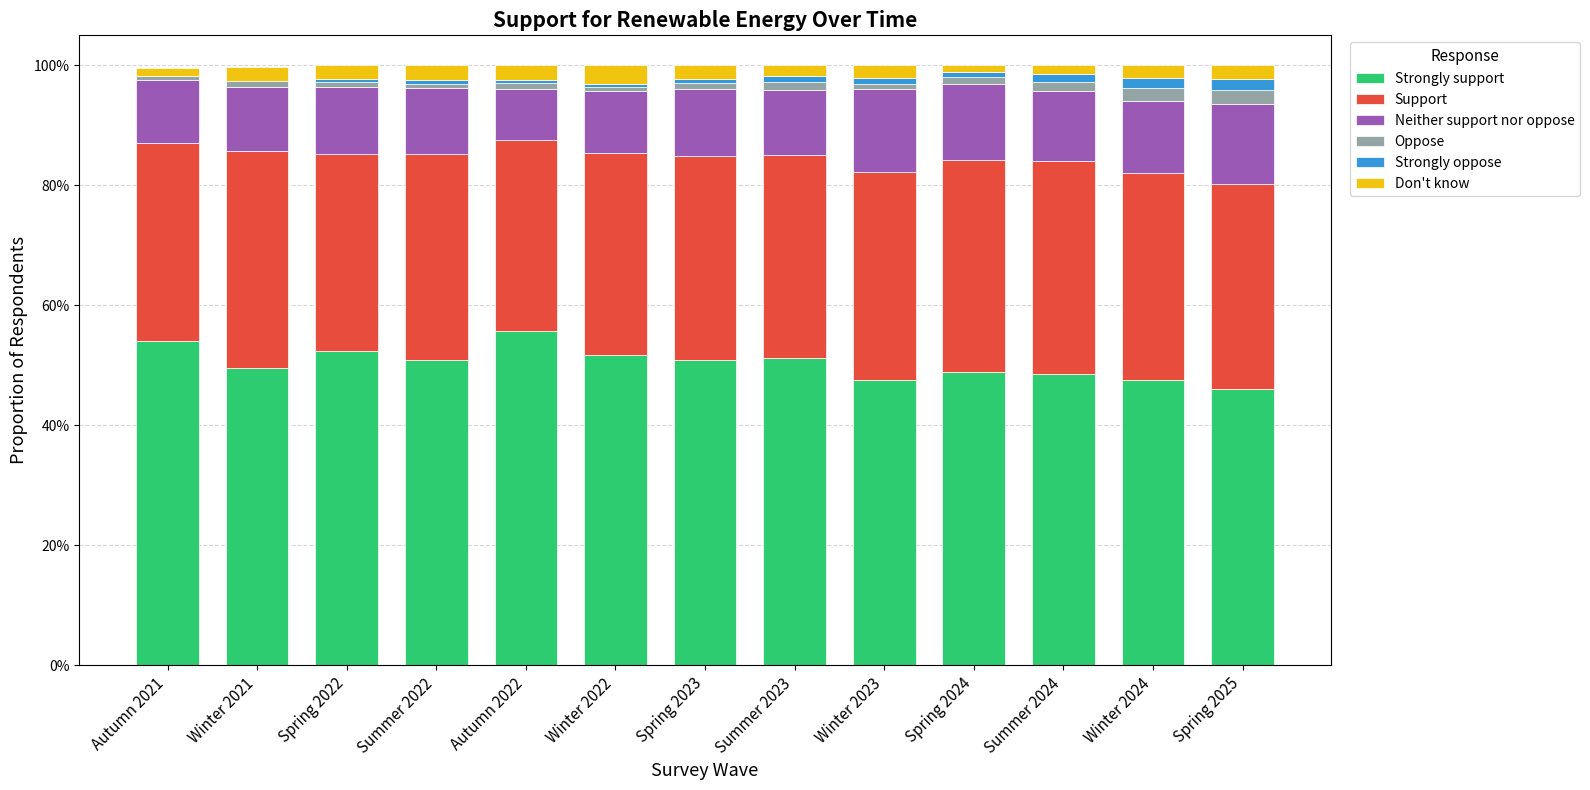

True or false: Neither support nor oppose has a value of 0.1 at Spring 2022.

True